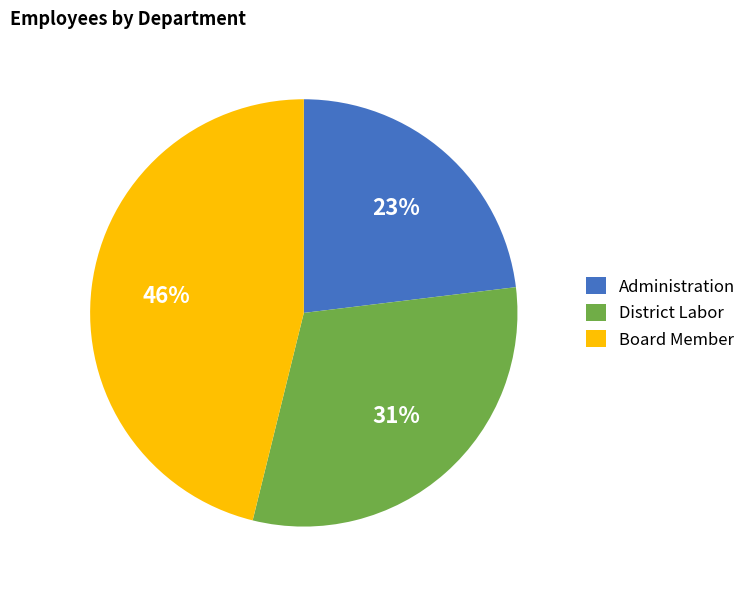

What is the largest slice in the pie chart?

Board Member